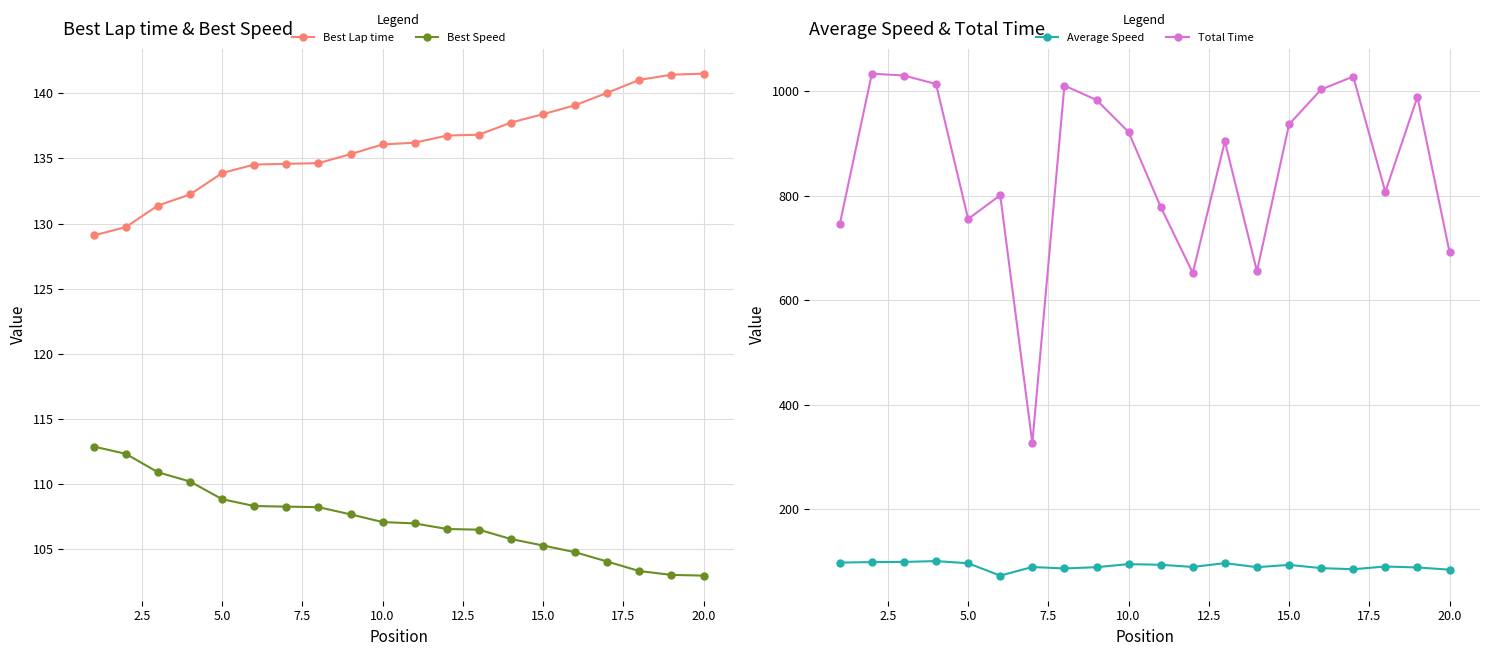

What is the value of the Total Time point at the 6th from the left?

801.1